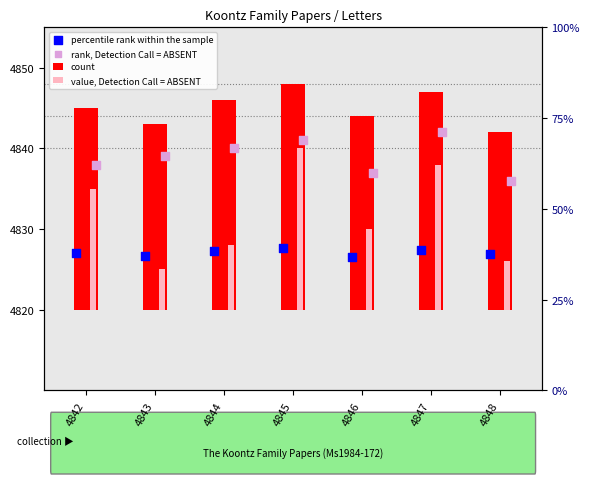

What is the change in value from 4844 to 4846?

-2